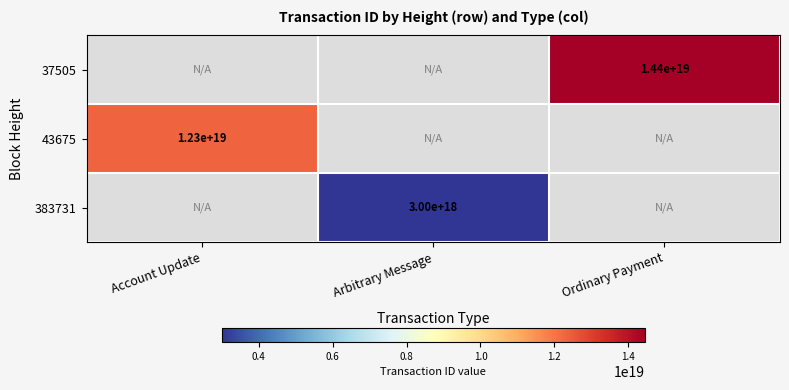

The 383731 series shows 3000000000000000000 at Arbitrary Message. True or false?

True